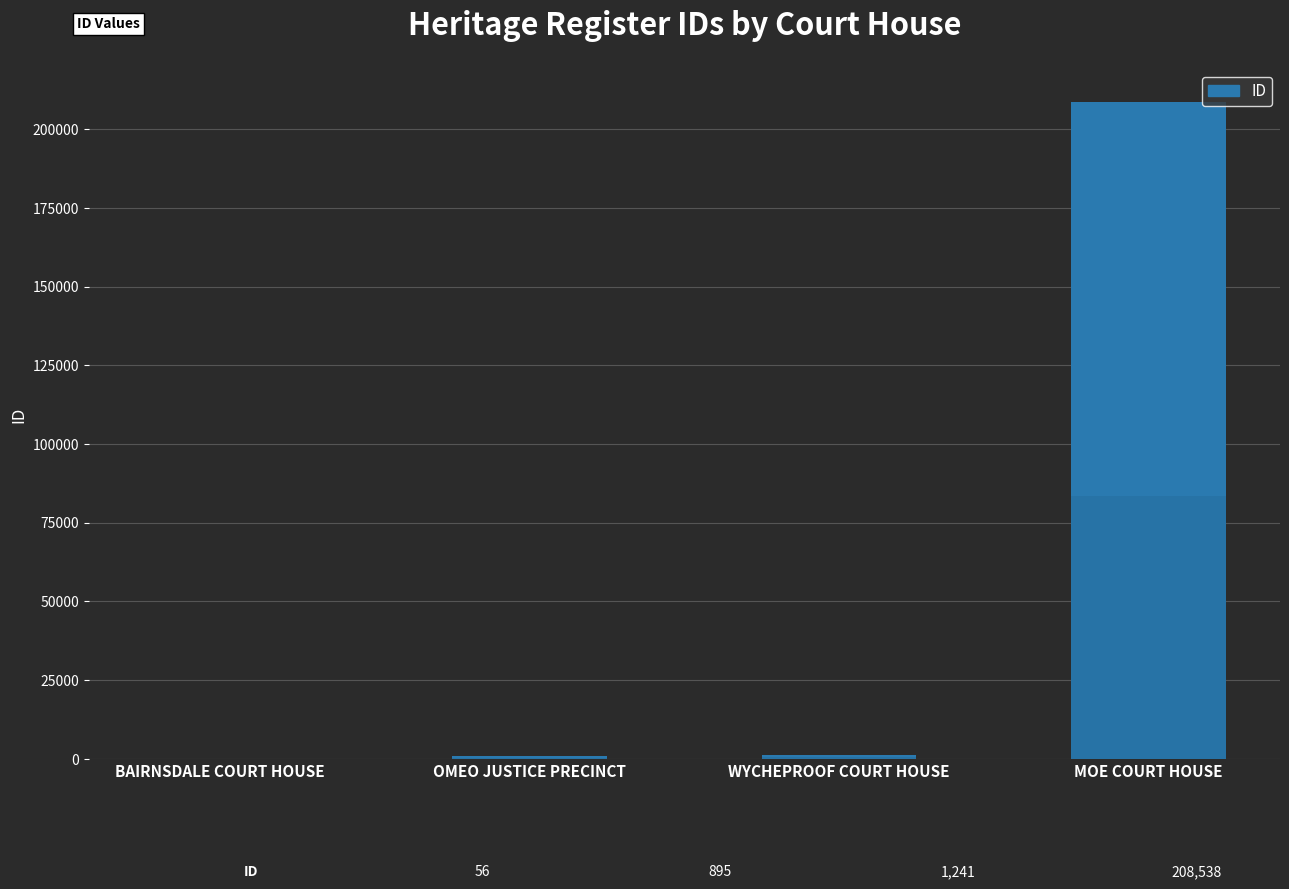

List the labels in order of value, smallest first.

BAIRNSDALE COURT HOUSE, OMEO JUSTICE PRECINCT, WYCHEPROOF COURT HOUSE, MOE COURT HOUSE